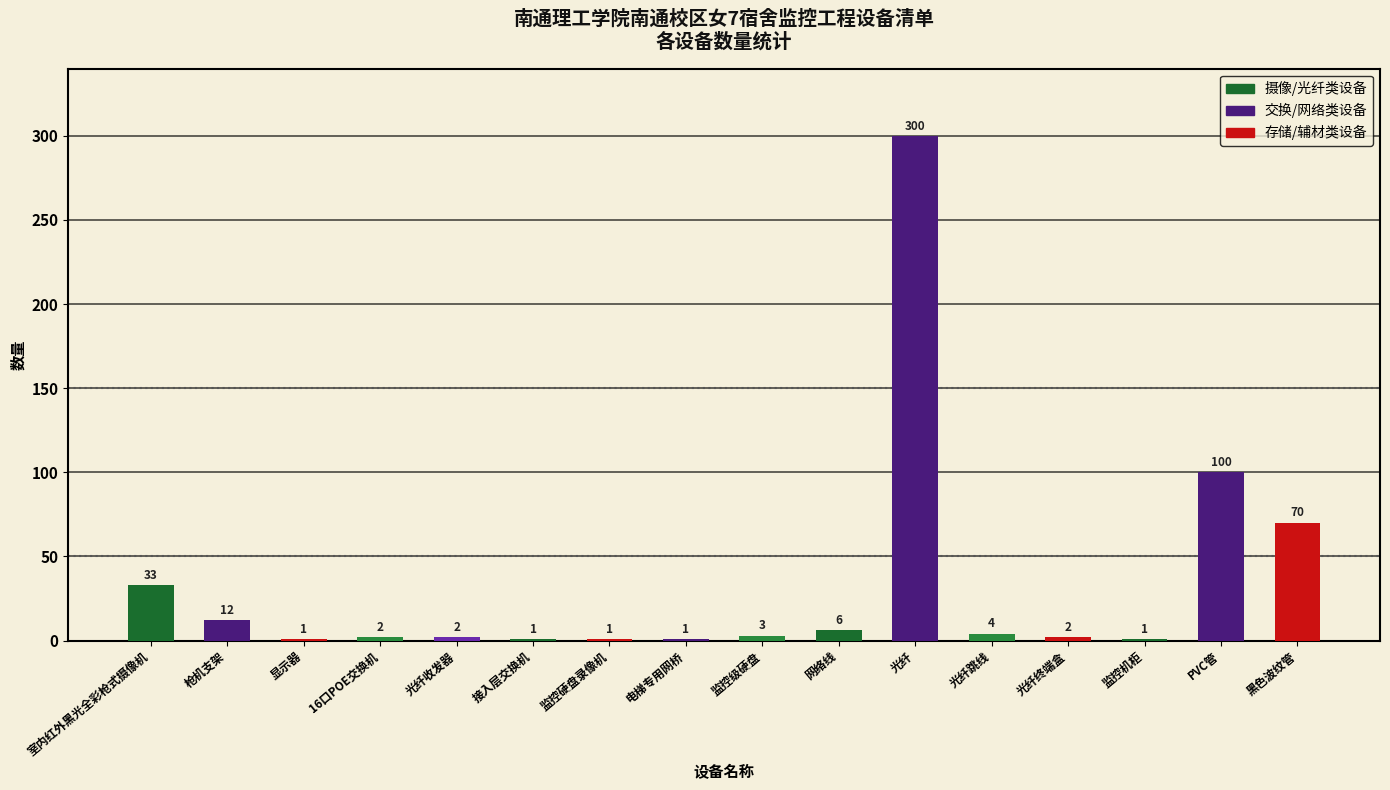

What is the change in value from 监控级硬盘 to 光纤跳线?

+1